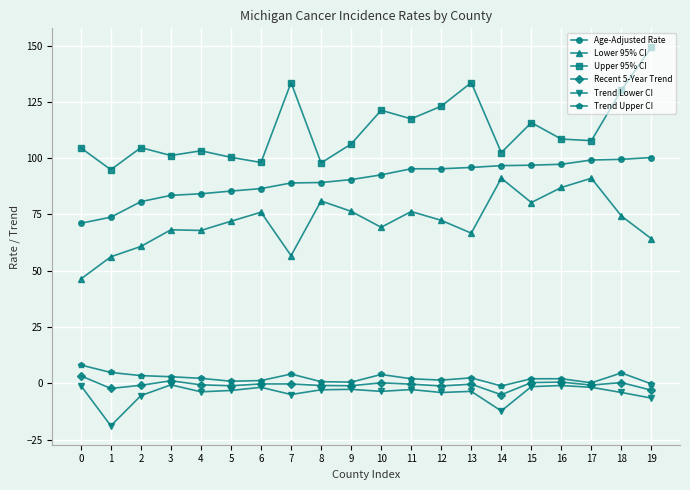

True or false: Trend Upper CI and Upper 95% CI cross at least once.

False